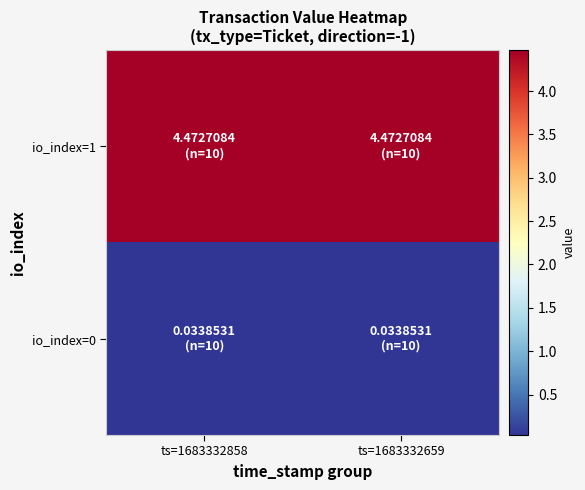

What is the spread (max minus min) of values at ts=1683332858?

4.4